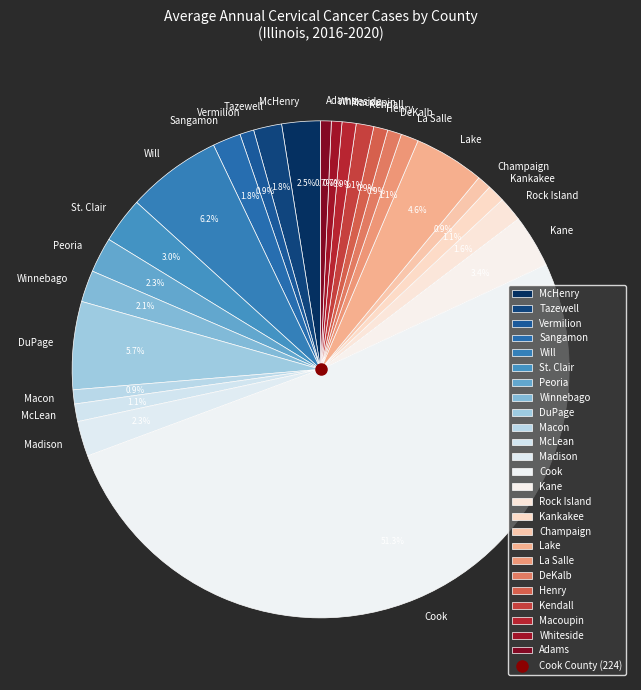

Which category has the biggest portion of the pie?

Cook